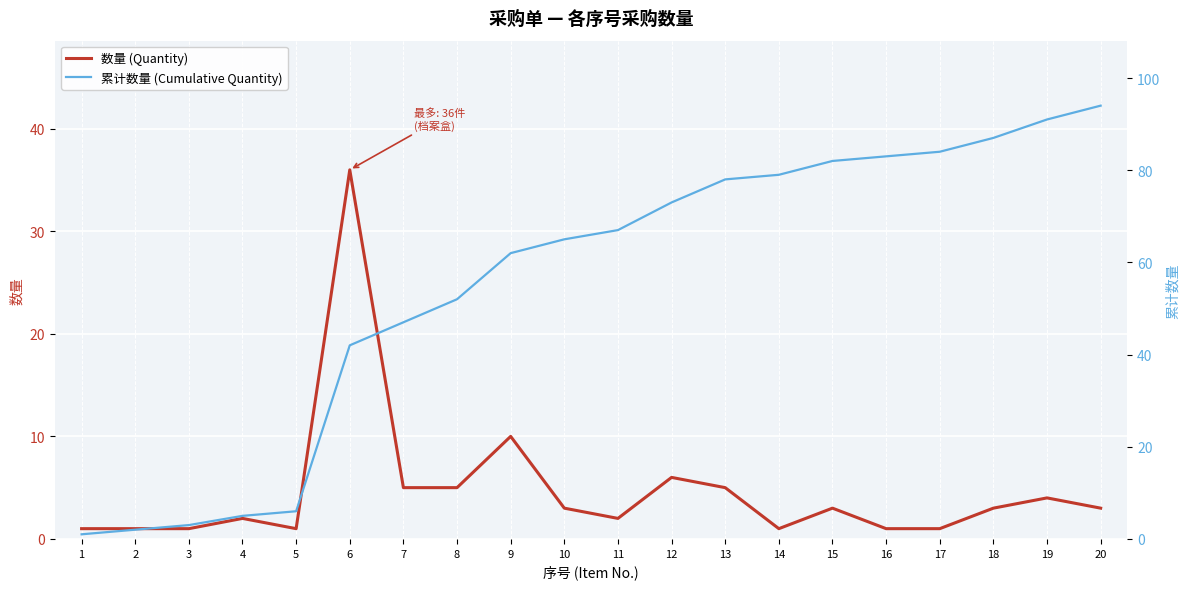

Reading left to right, transcribe all the data shown in this chart.

数量 (Quantity): 1	1	1	2	1	36	5	5	10	3	2	6	5	1	3	1	1	3	4	3
累计数量 (Cumulative Quantity): 1	2	3	5	6	42	47	52	62	65	67	73	78	79	82	83	84	87	91	94